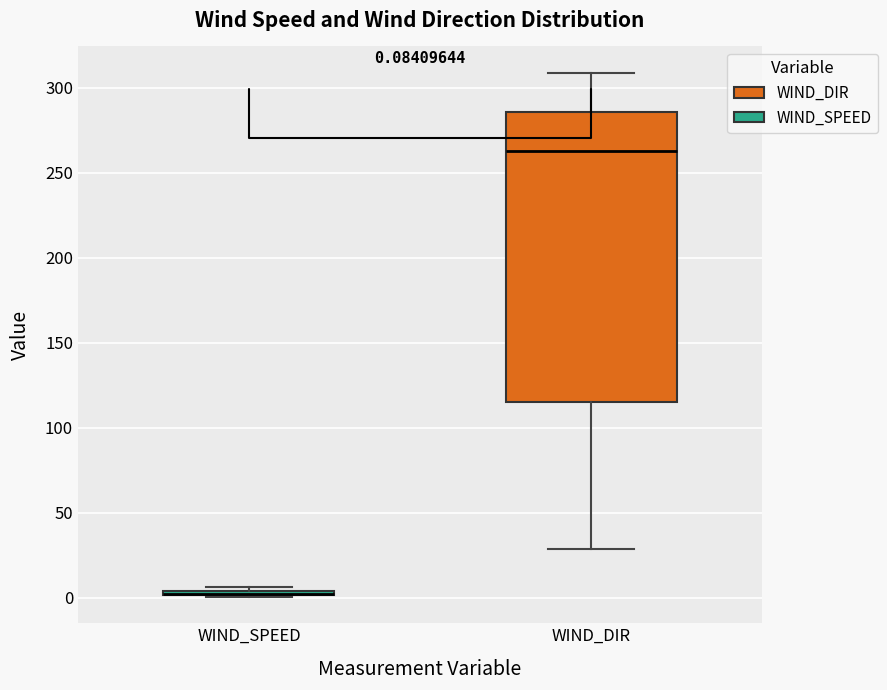

Which box is the tallest, from its lower edge to its upper edge?

WIND_DIR